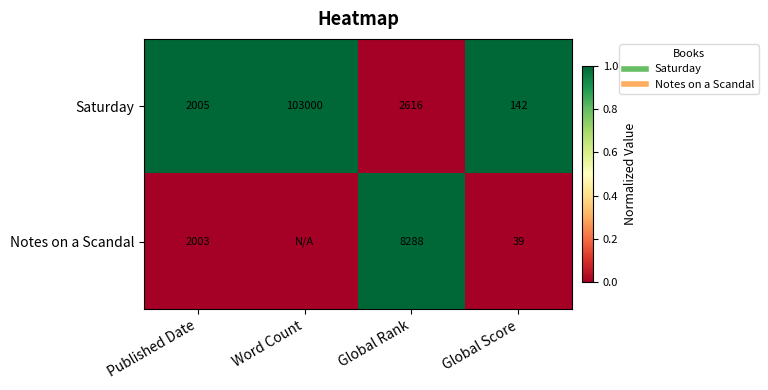

Is it true that Notes on a Scandal equals 0 at Global Score?

True